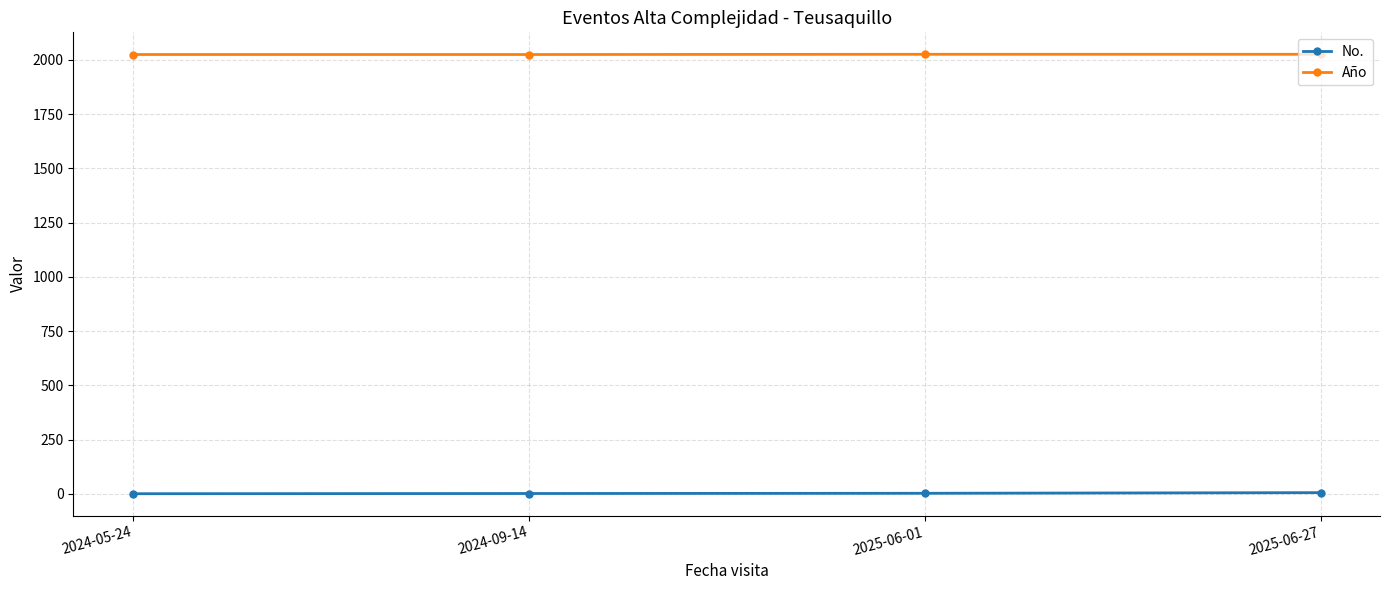

What is the minimum value shown in the chart?

1